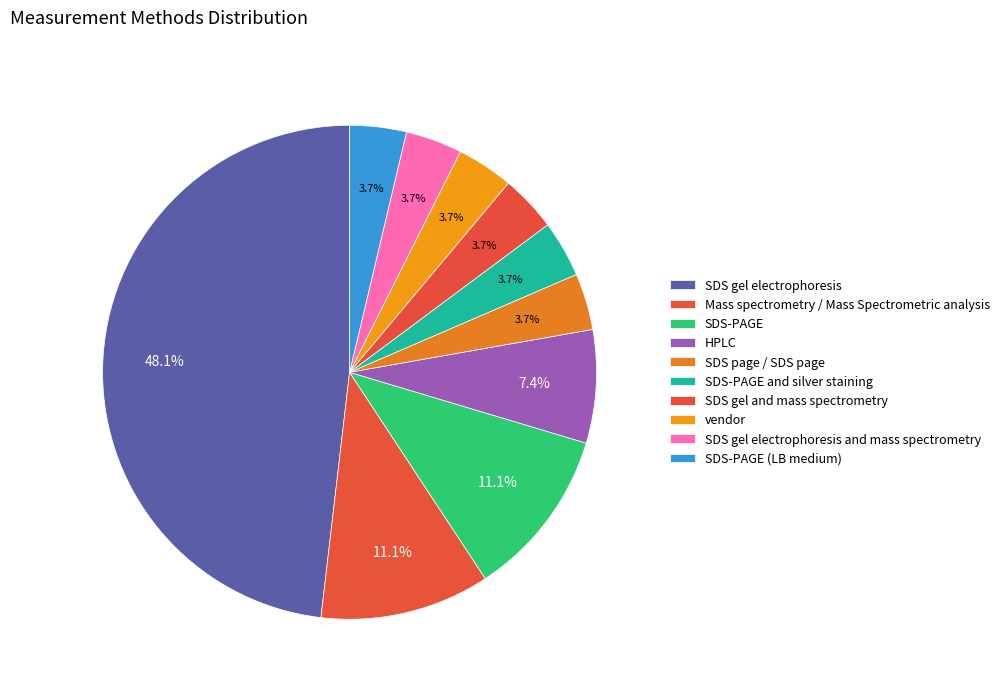

Which slice is the smallest?

SDS page / SDS page